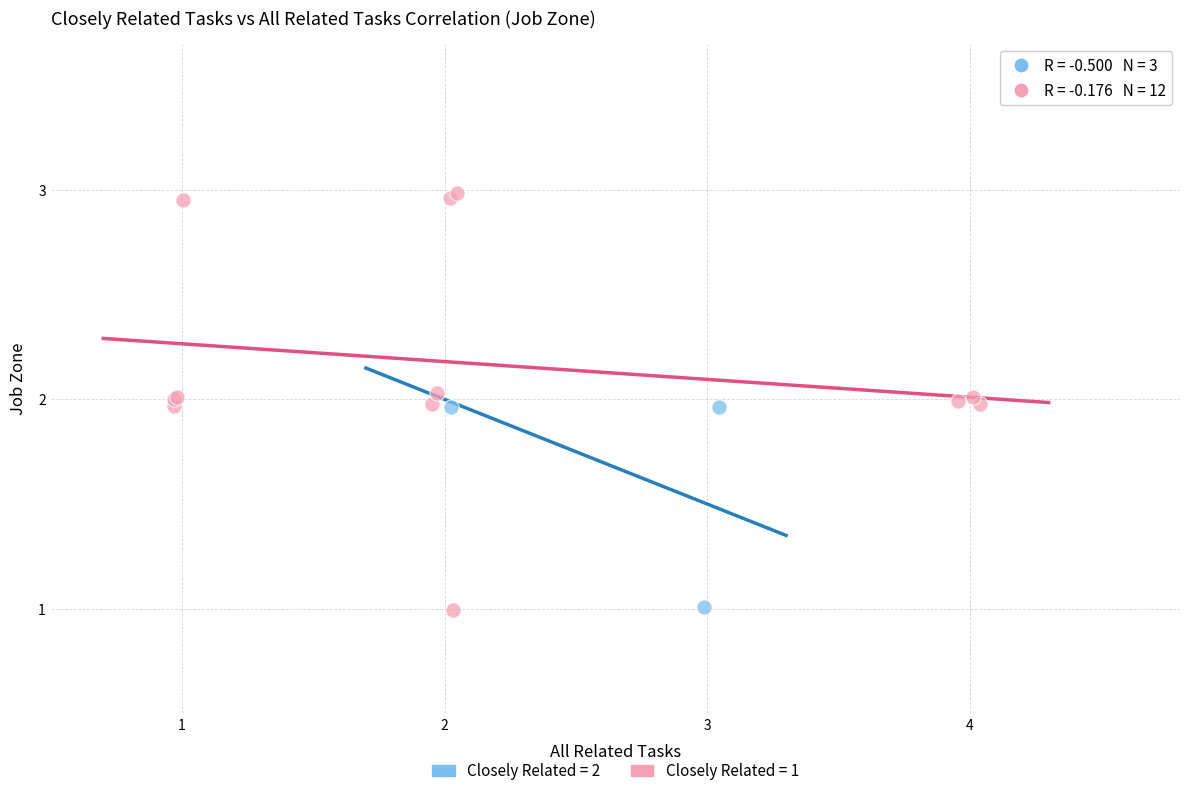

Which series has the largest Y range (max minus min)?

Closely Related = 1